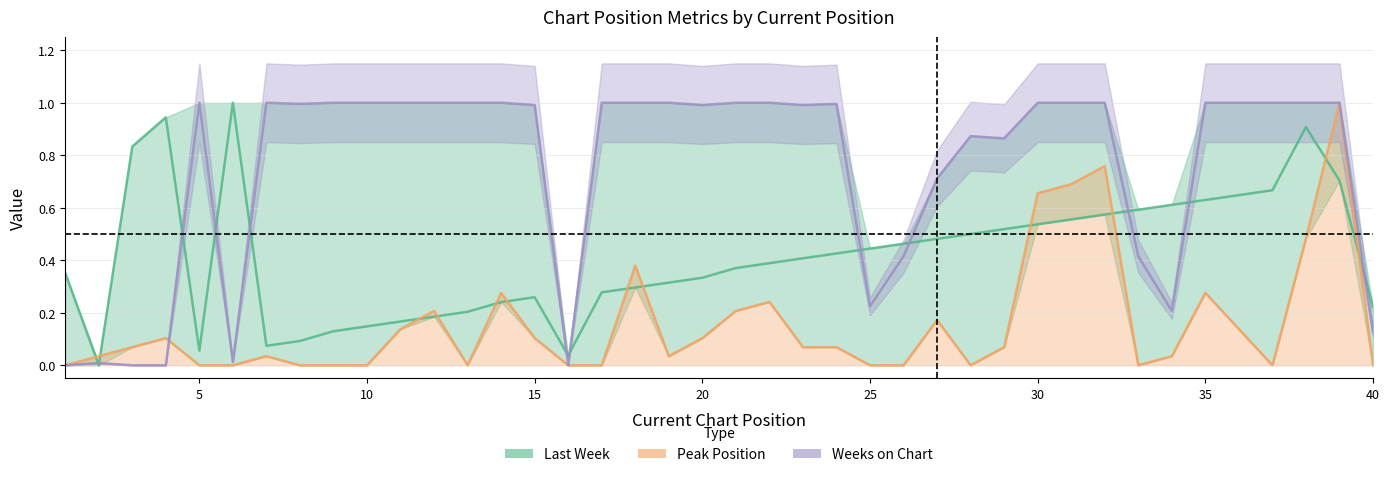

Reading right to left, what are all the values shown in this chart?

Last Week: 0.2	0.7	0.9	0.7	0.6	0.6	0.6	0.6	0.6	0.6	0.5	0.5	0.5	0.5	0.5	0.4	0.4	0.4	0.4	0.4	0.3	0.3	0.3	0.3	0.0	0.3	0.2	0.2	0.2	0.2	0.1	0.1	0.1	0.1	1.0	0.1	0.9	0.8	0.0	0.4
Peak Position: 0.0	1.0	0.5	0.0	0.1	0.3	0.0	0.0	0.8	0.7	0.7	0.1	0.0	0.2	0.0	0.0	0.1	0.1	0.2	0.2	0.1	0.0	0.4	0.0	0.0	0.1	0.3	0.0	0.2	0.1	0.0	0.0	0.0	0.0	0.0	0.0	0.1	0.1	0.0	0.0
Weeks on Chart: 0.1	1.0	1.0	1.0	1.0	1.0	0.2	0.4	1.0	1.0	1.0	0.9	0.9	0.7	0.4	0.2	1.0	1.0	1.0	1.0	1.0	1.0	1.0	1.0	0.0	1.0	1.0	1.0	1.0	1.0	1.0	1.0	1.0	1.0	0.0	1.0	0.0	0.0	0.0	0.0